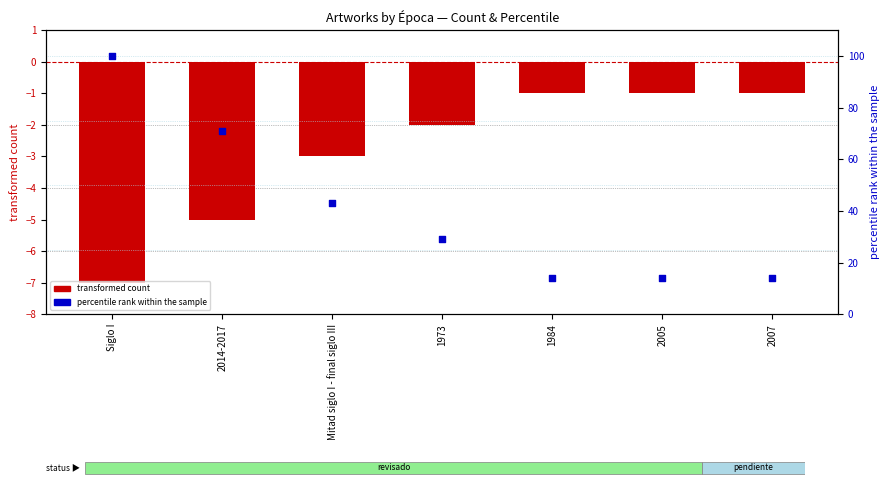

What is the total value across all series at 1973?

27